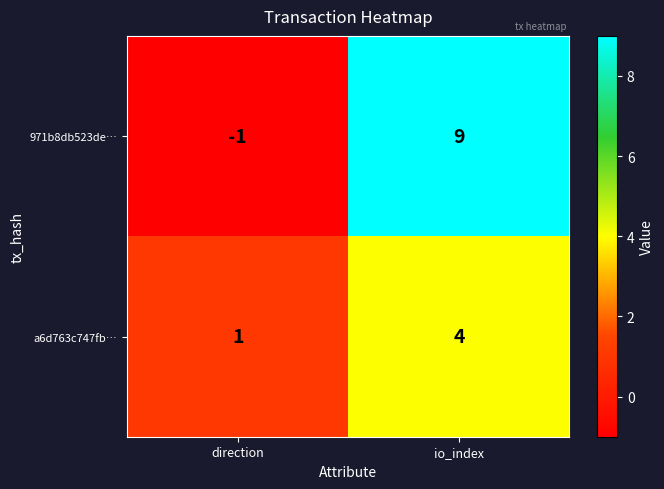

What is the total value across all series at io_index?

13